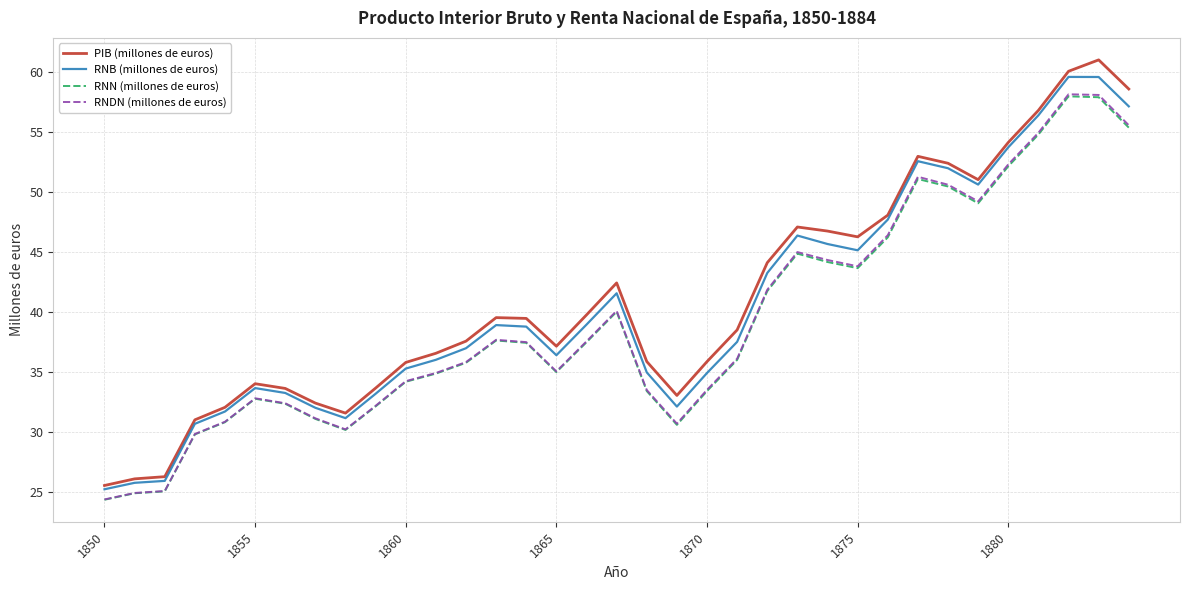

Which series has the largest range (max minus min)?

PIB (millones de euros)